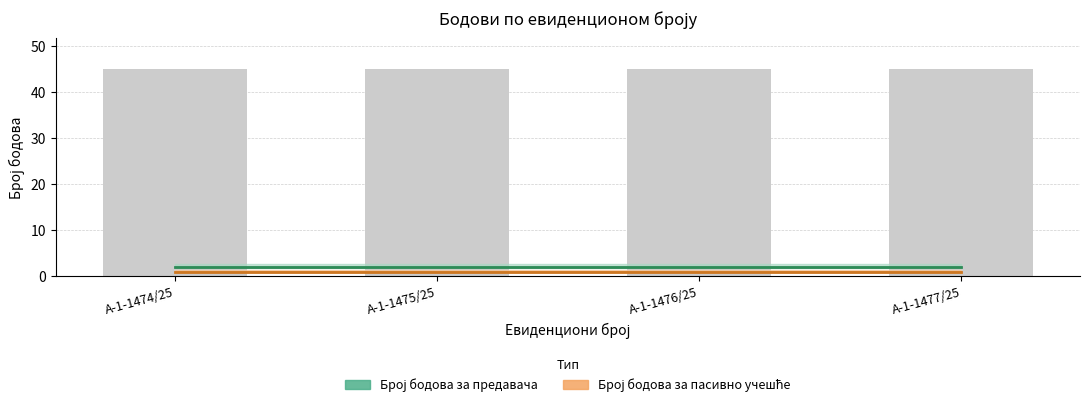

Rank the series by their maximum value, from lowest to highest.

Број бодова за пасивно учешће, Број бодова за предавача